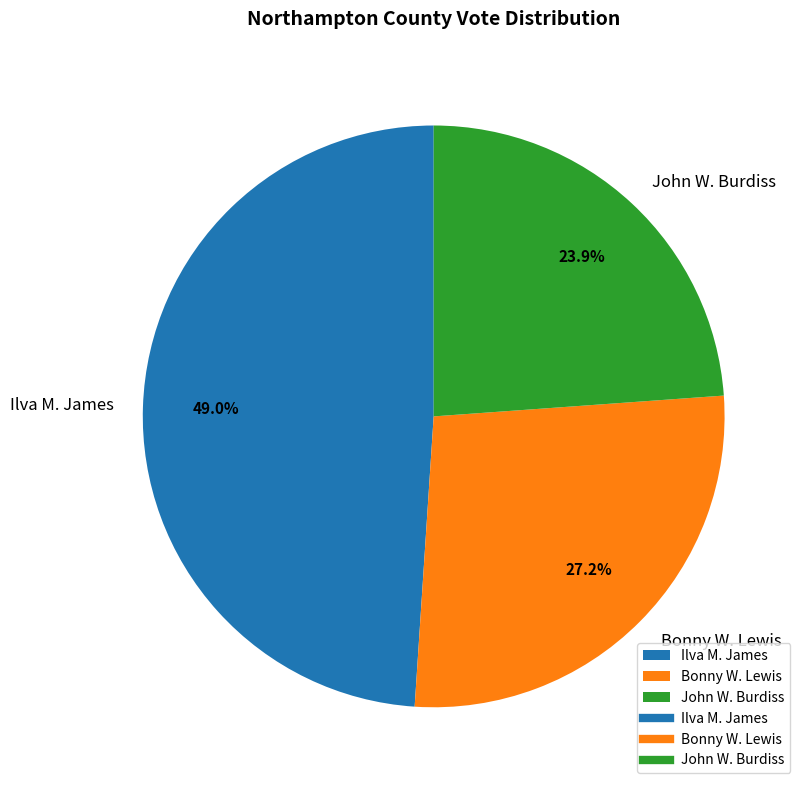

Which slice is the smallest?

John W. Burdiss